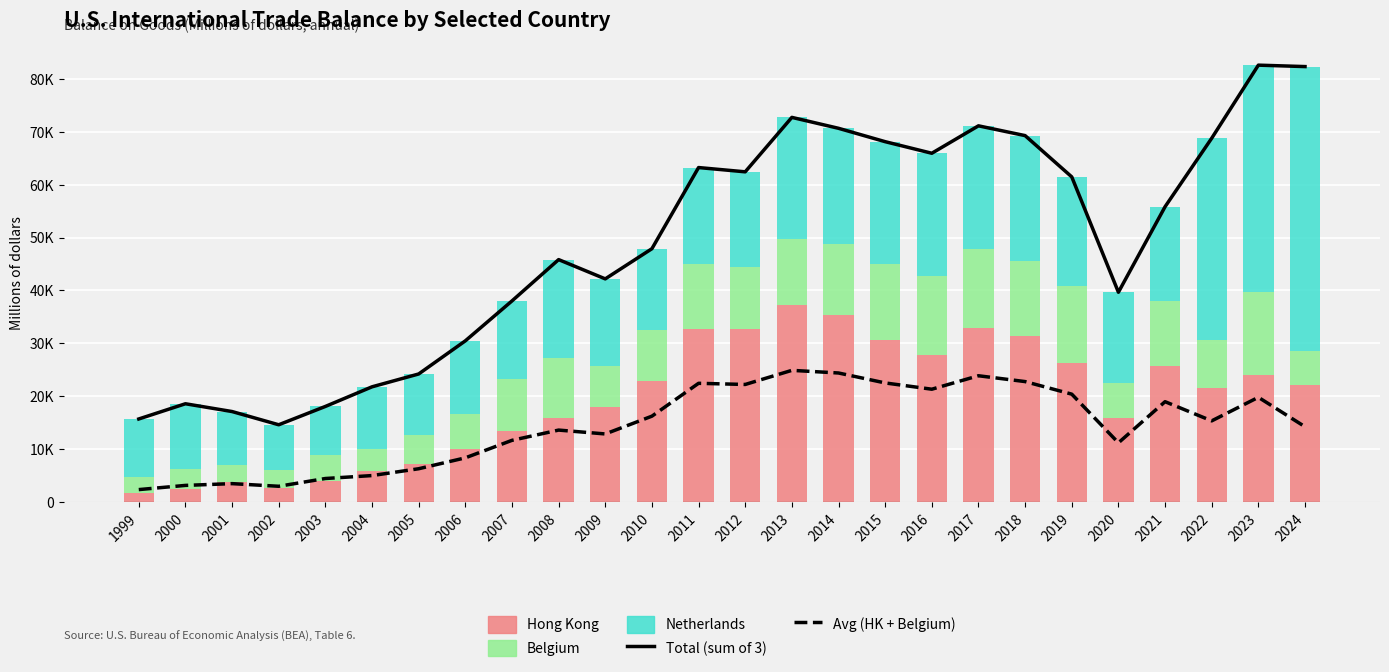

Reading right to left, transcribe all the data shown in this chart.

Total (sum of 3): 2024=82315.0	2023=82586.0	2022=68778.0	2021=55831.0	2020=39671.0	2019=61467.0	2018=69269.0	2017=71119.0	2016=65936.0	2015=68124.0	2014=70652.0	2013=72715.0	2012=62427.0	2011=63234.0	2010=47898.0	2009=42196.0	2008=45837.0	2007=38028.0	2006=30484.0	2005=24224.0	2004=21797.0	2003=18089.0	2002=14626.0	2001=17125.0	2000=18596.0	1999=15720.0
Avg (HK + Belgium): 2024=14253.5	2023=19816.0	2022=15364.0	2021=18988.0	2020=11213.5	2019=20412.0	2018=22787.0	2017=23889.0	2016=21345.5	2015=22530.5	2014=24410.5	2013=24910.0	2012=22242.5	2011=22461.5	2010=16251.0	2009=12890.5	2008=13620.5	2007=11683.0	2006=8374.5	2005=6316.0	2004=5025.0	2003=4469.0	2002=3001.5	2001=3501.5	2000=3166.5	1999=2374.5
Hong Kong: 2024=22207.0	2023=24040.0	2022=21590.0	2021=25801.0	2020=15921.0	2019=26313.0	2018=31405.0	2017=32861.0	2016=27761.0	2015=30636.0	2014=35345.0	2013=37293.0	2012=32767.0	2011=32745.0	2010=22835.0	2009=18068.0	2008=15837.0	2007=13452.0	2006=9953.0	2005=7174.0	2004=5873.0	2003=4056.0	2002=2688.0	2001=3783.0	2000=2407.0	1999=1688.0
Belgium: 2024=6300.0	2023=15592.0	2022=9138.0	2021=12175.0	2020=6506.0	2019=14511.0	2018=14169.0	2017=14917.0	2016=14930.0	2015=14425.0	2014=13476.0	2013=12527.0	2012=11718.0	2011=12178.0	2010=9667.0	2009=7713.0	2008=11404.0	2007=9914.0	2006=6796.0	2005=5458.0	2004=4177.0	2003=4882.0	2002=3315.0	2001=3220.0	2000=3926.0	1999=3061.0
Netherlands: 2024=53808.0	2023=42954.0	2022=38050.0	2021=17855.0	2020=17244.0	2019=20643.0	2018=23695.0	2017=23341.0	2016=23245.0	2015=23063.0	2014=21831.0	2013=22895.0	2012=17942.0	2011=18311.0	2010=15396.0	2009=16415.0	2008=18596.0	2007=14662.0	2006=13735.0	2005=11592.0	2004=11747.0	2003=9151.0	2002=8623.0	2001=10122.0	2000=12263.0	1999=10971.0